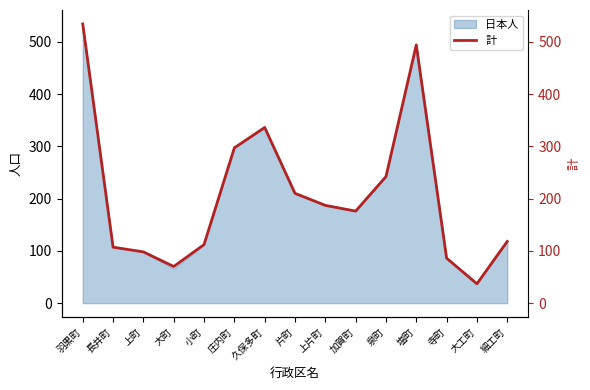

Where does the data first go above 176?

羽黒町